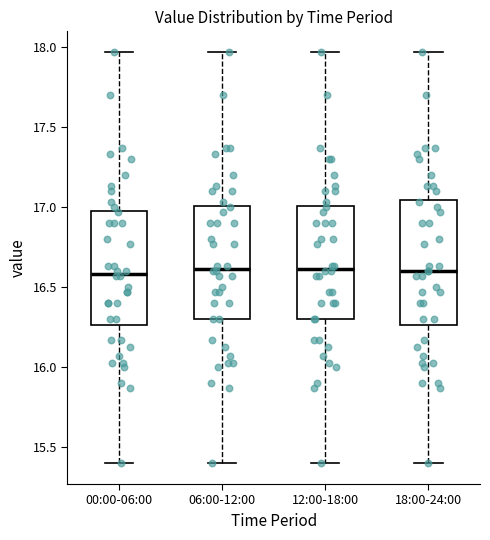

Reading left to right, read every box against the y-axis: the position of its median line, the range the box covers, and the ends of its whiskers. The values are not printed on the chart, so give them approximately, as read against the axis.

00:00-06:00: median 16.60, box 16.25 to 17.00, whiskers 15.40 to 17.95
06:00-12:00: median 16.60, box 16.30 to 17.00, whiskers 15.40 to 17.95
12:00-18:00: median 16.60, box 16.30 to 17.00, whiskers 15.40 to 17.95
18:00-24:00: median 16.60, box 16.25 to 17.05, whiskers 15.40 to 17.95